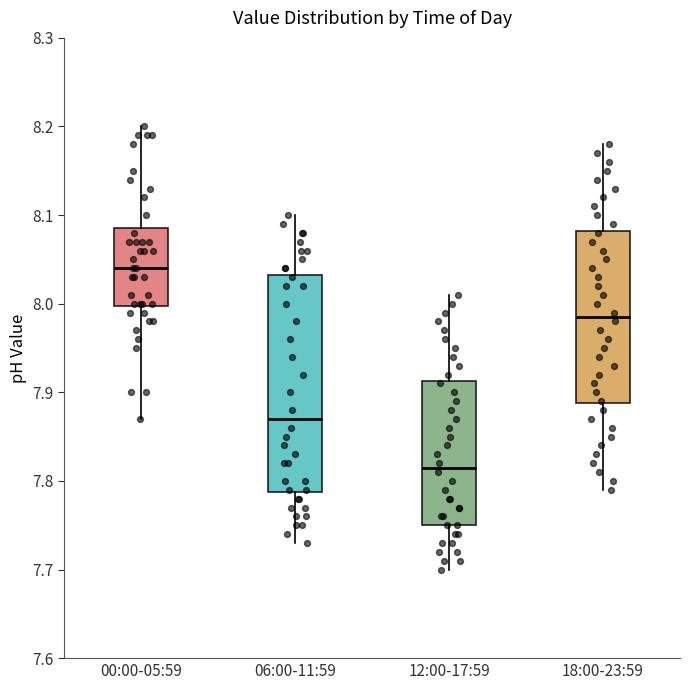

Reading left to right, transcribe this box plot: for each box, give where its median line is, the range the box spans, and where its two whiskers end, as read against the y-axis. The values are not printed on the chart, so give them approximately, as read against the axis.

00:00-05:59: median 8.04, box 8.00 to 8.09, whiskers 7.87 to 8.20
06:00-11:59: median 7.87, box 7.79 to 8.03, whiskers 7.73 to 8.10
12:00-17:59: median 7.82, box 7.75 to 7.91, whiskers 7.70 to 8.01
18:00-23:59: median 7.99, box 7.89 to 8.08, whiskers 7.79 to 8.18